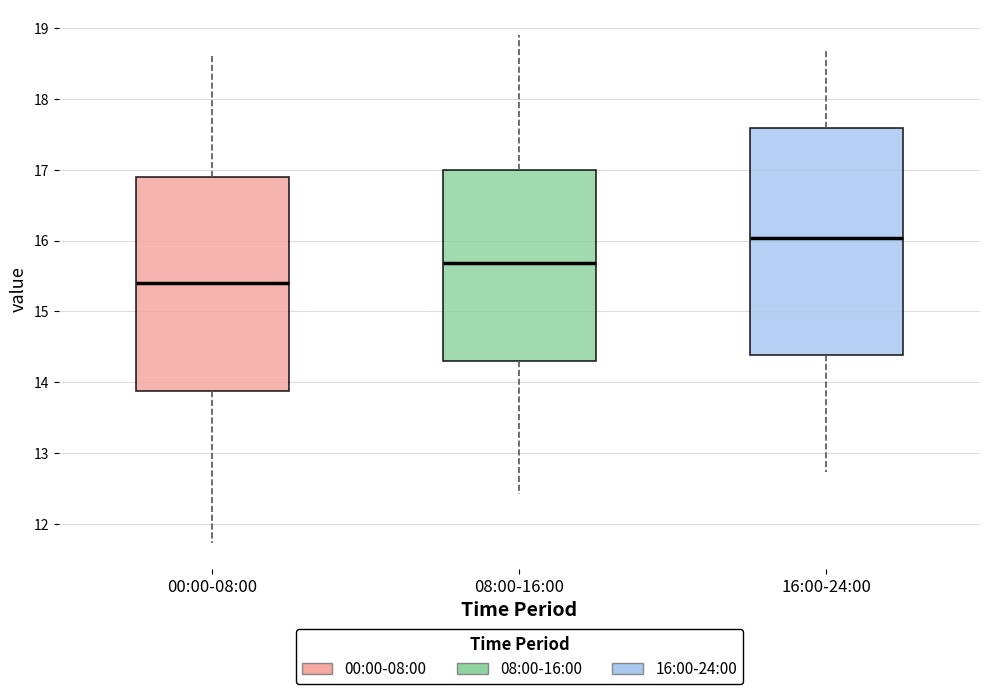

Reading left to right, read every box against the y-axis: the position of its median line, the range the box covers, and the ends of its whiskers. The values are not printed on the chart, so give them approximately, as read against the axis.

00:00-08:00: median 15.4, box 13.9 to 16.9, whiskers 11.7 to 18.6
08:00-16:00: median 15.7, box 14.3 to 17.0, whiskers 12.4 to 18.9
16:00-24:00: median 16.0, box 14.4 to 17.6, whiskers 12.7 to 18.7